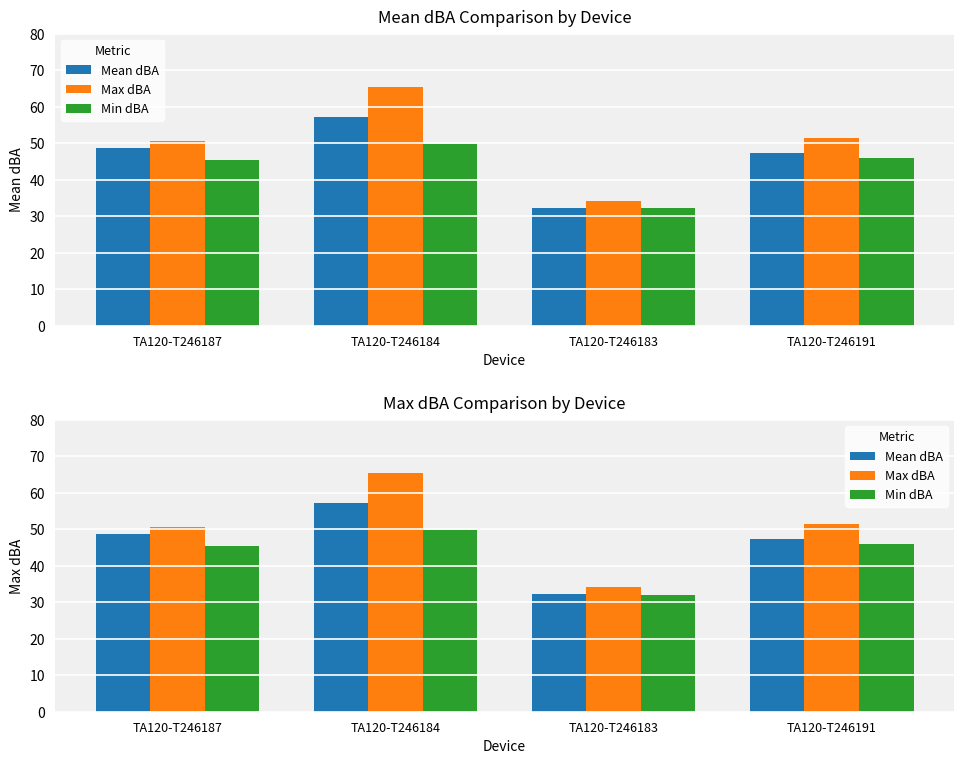

What is the difference between the Min dBA values at TA120-T246184 and TA120-T246187?

4.5